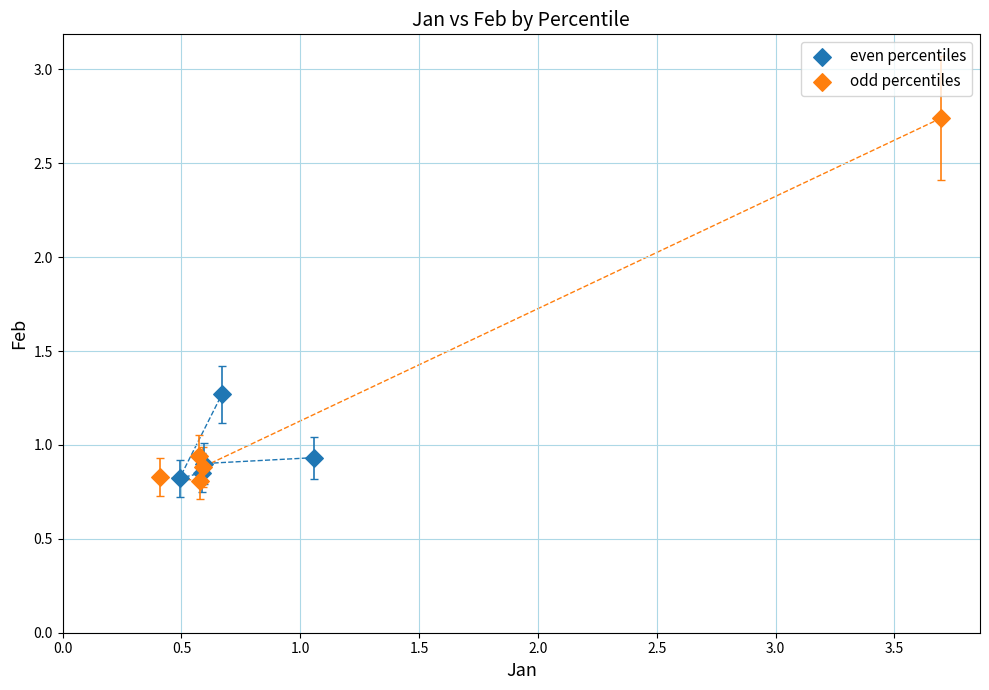

Which series reaches the maximum Y coordinate?

odd percentiles